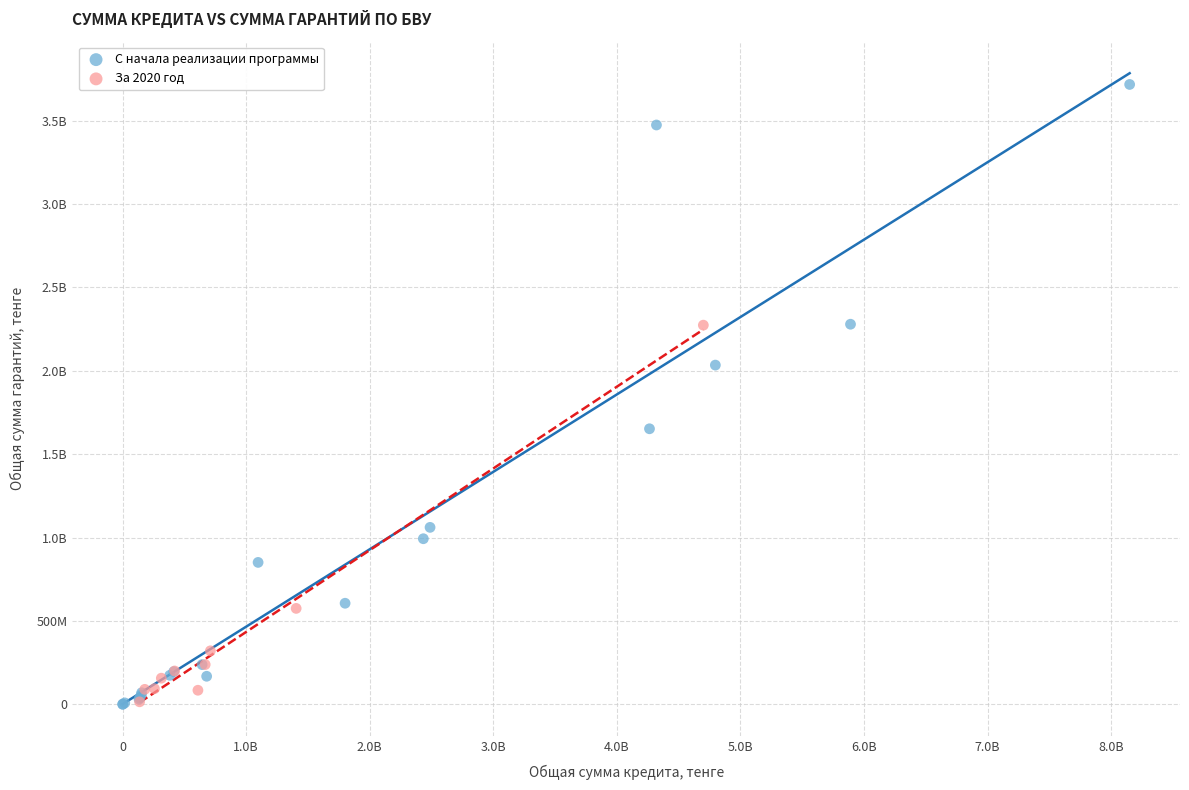

What are all the series names shown in the legend?

С начала реализации программы, За 2020 год